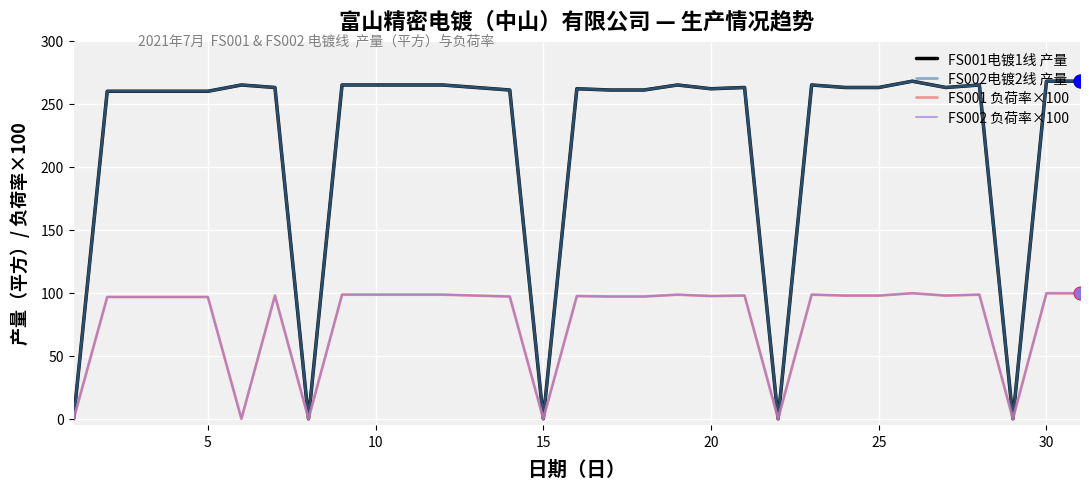

Does the chart display data point markers on the line(s)?

No